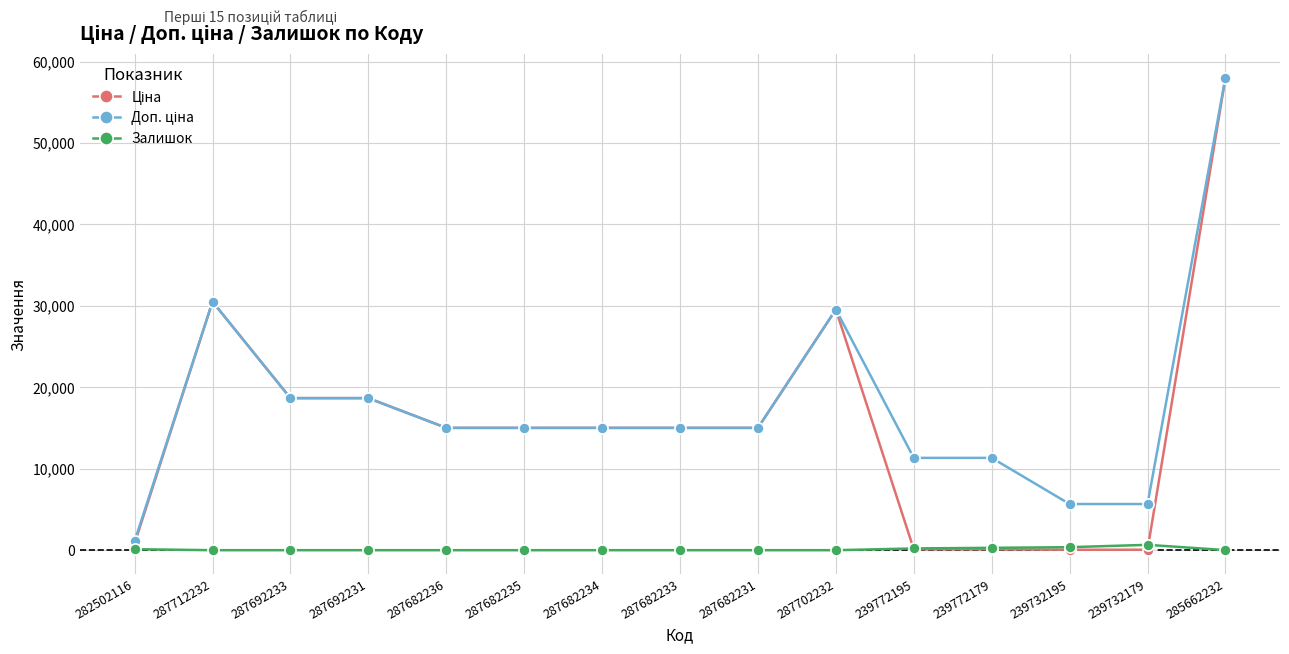

Is it true that Залишок equals 0.0 at 287682234?

True